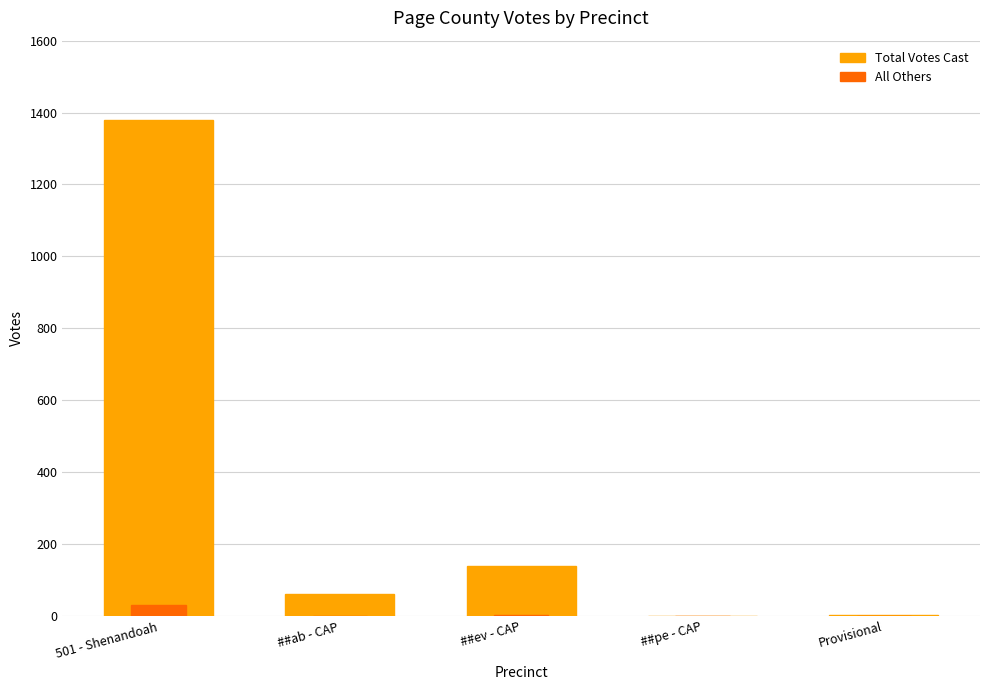

What is the spread (max minus min) of values at ##ab - CAP?

60